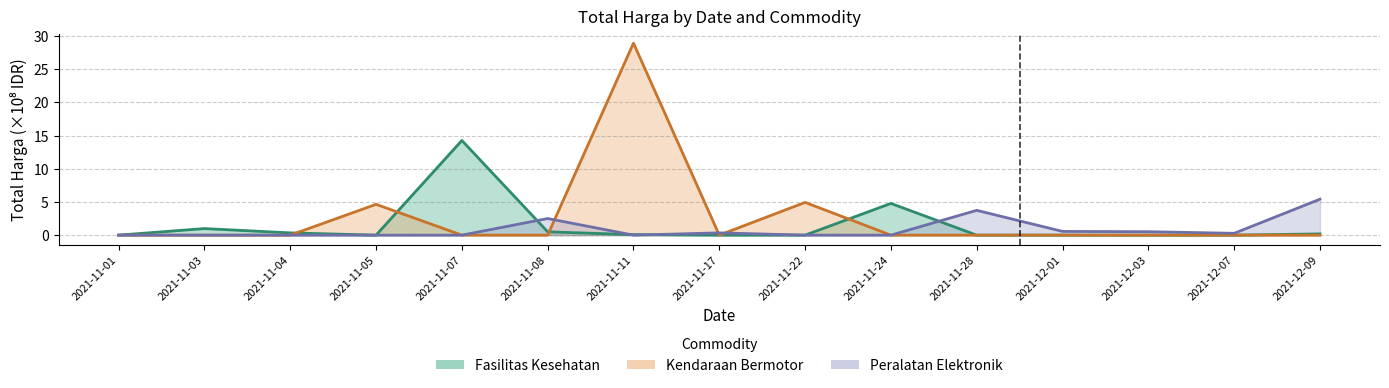

What is the label of the 6th point from the left?

2021-11-08